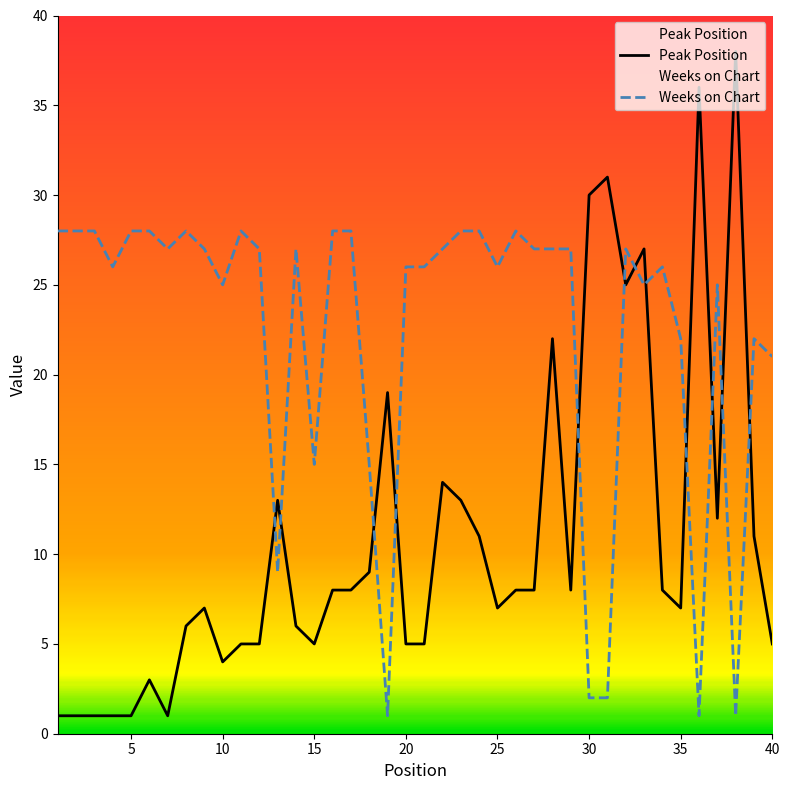

Rank the series by their maximum value, from lowest to highest.

Weeks on Chart, Peak Position